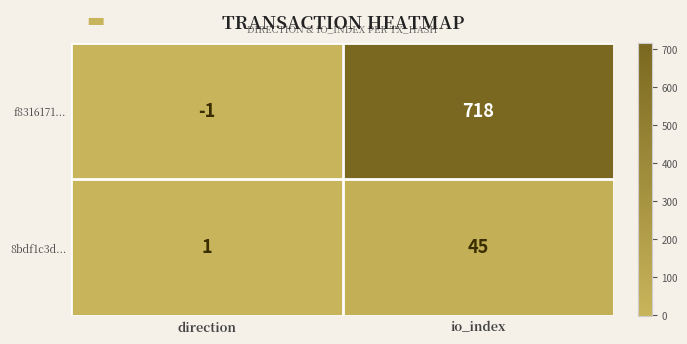

Which series has the largest range (max minus min)?

f8316171...